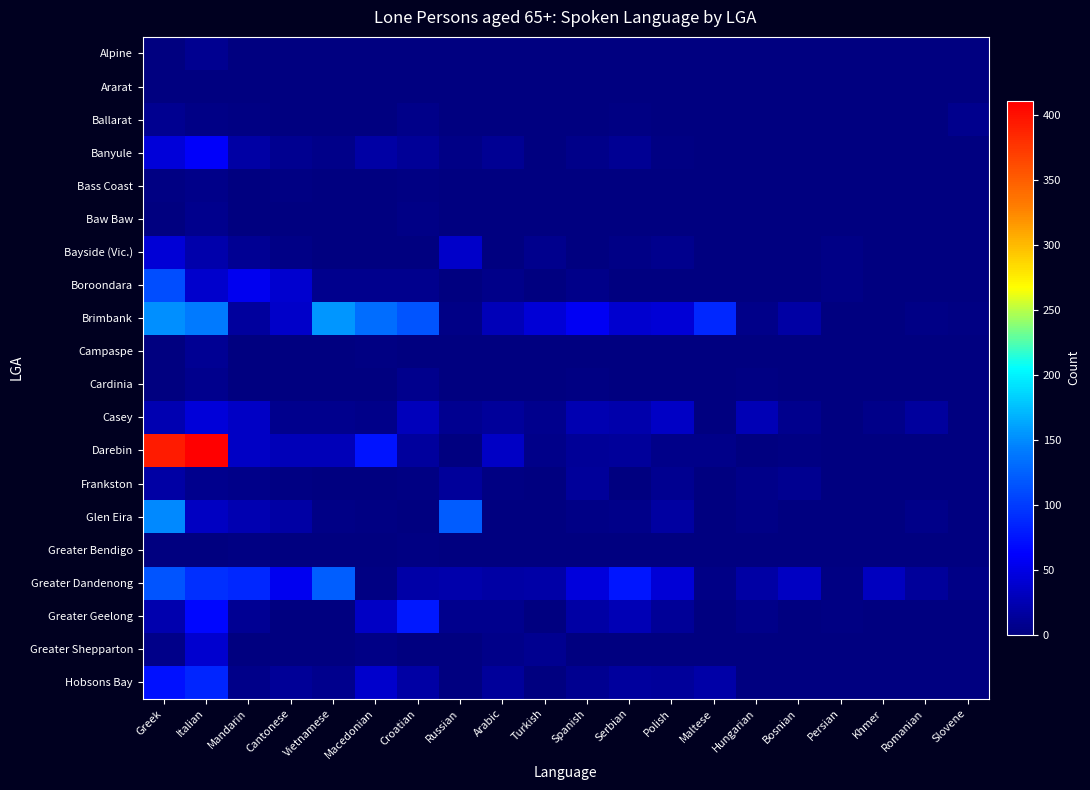

At which category is the sum across all series the highest?

Greek